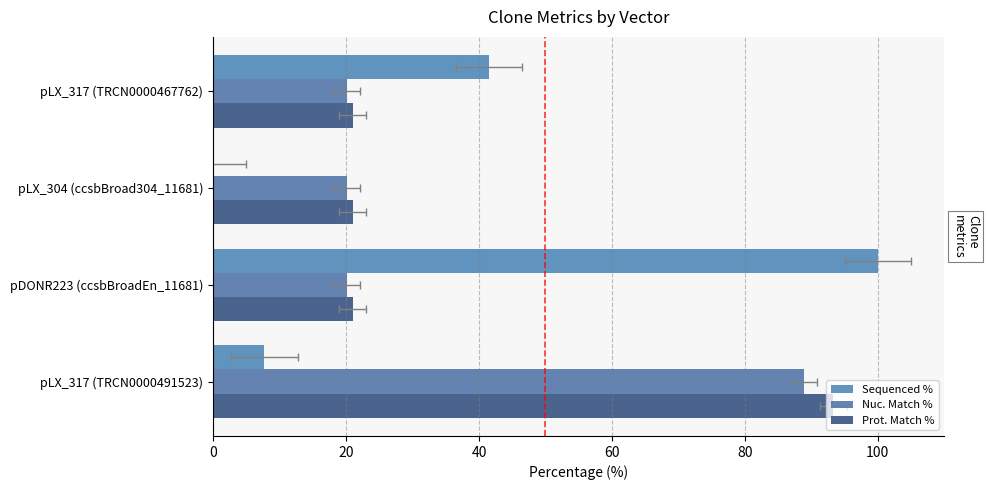

Are the bars horizontal?

Yes